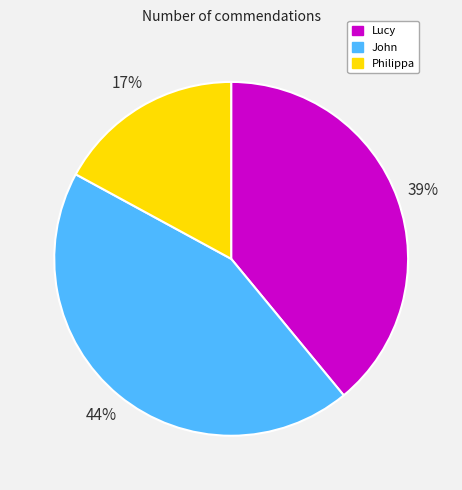

What is the largest slice in the pie chart?

John